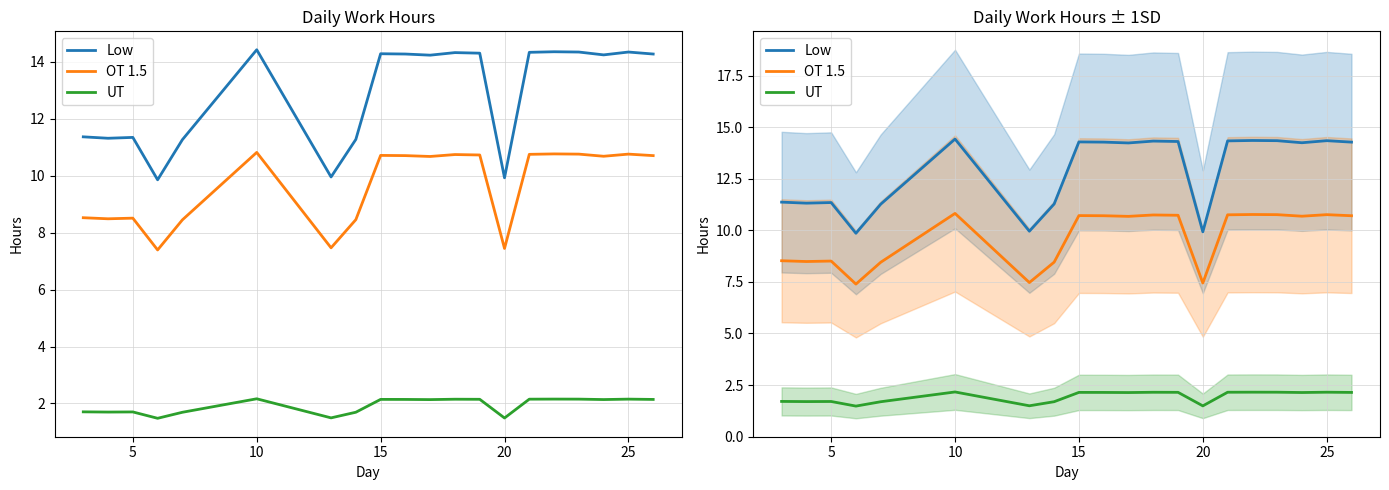

What is the approximate value of UT at 10?

2.1